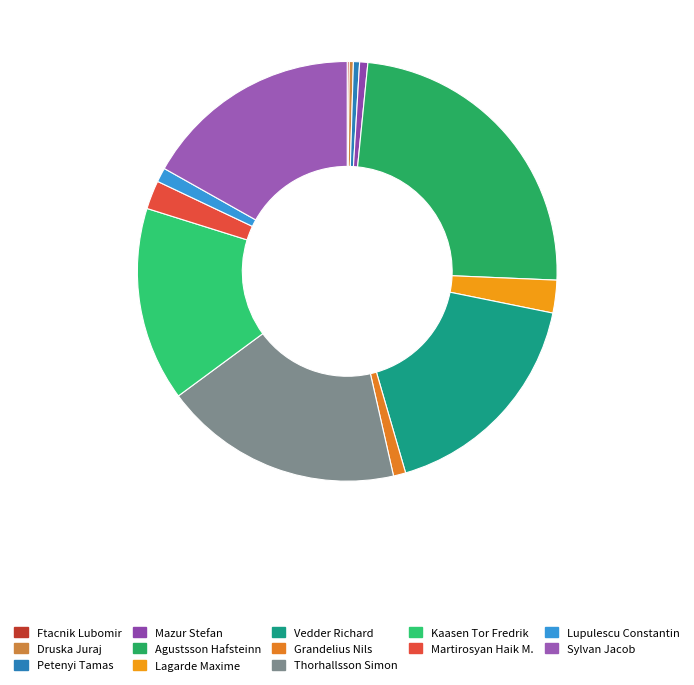

Count the number of slices in the pie.

13